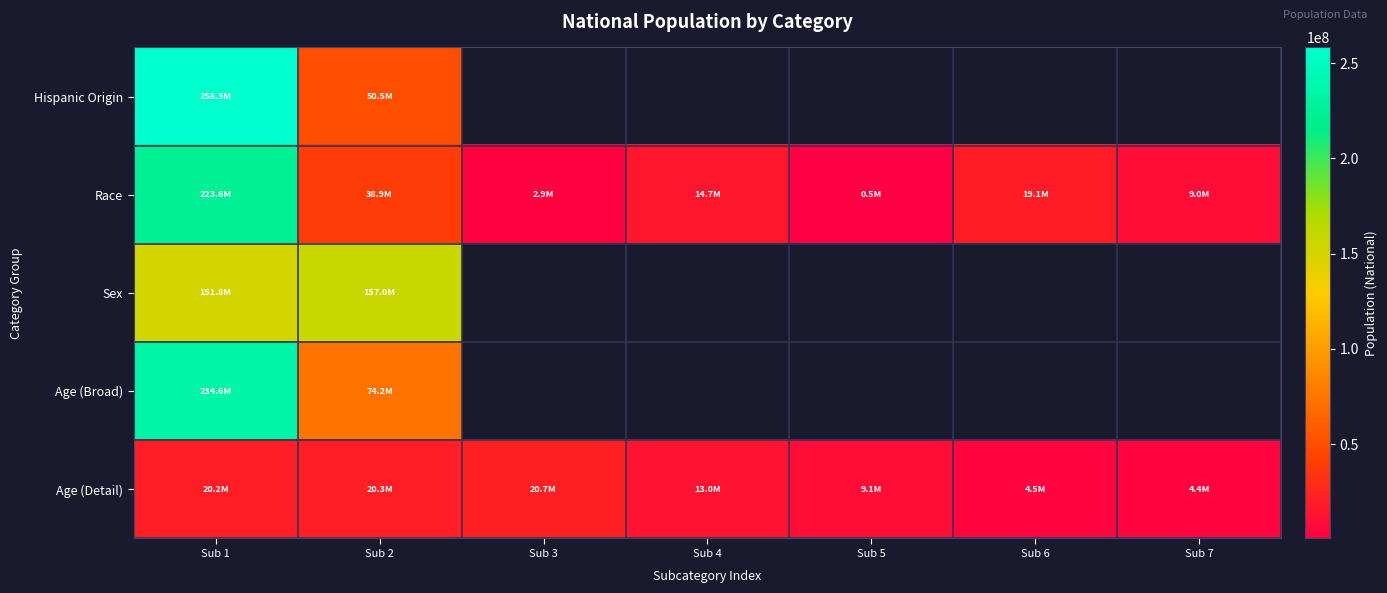

Count the number of data series in this chart.

5